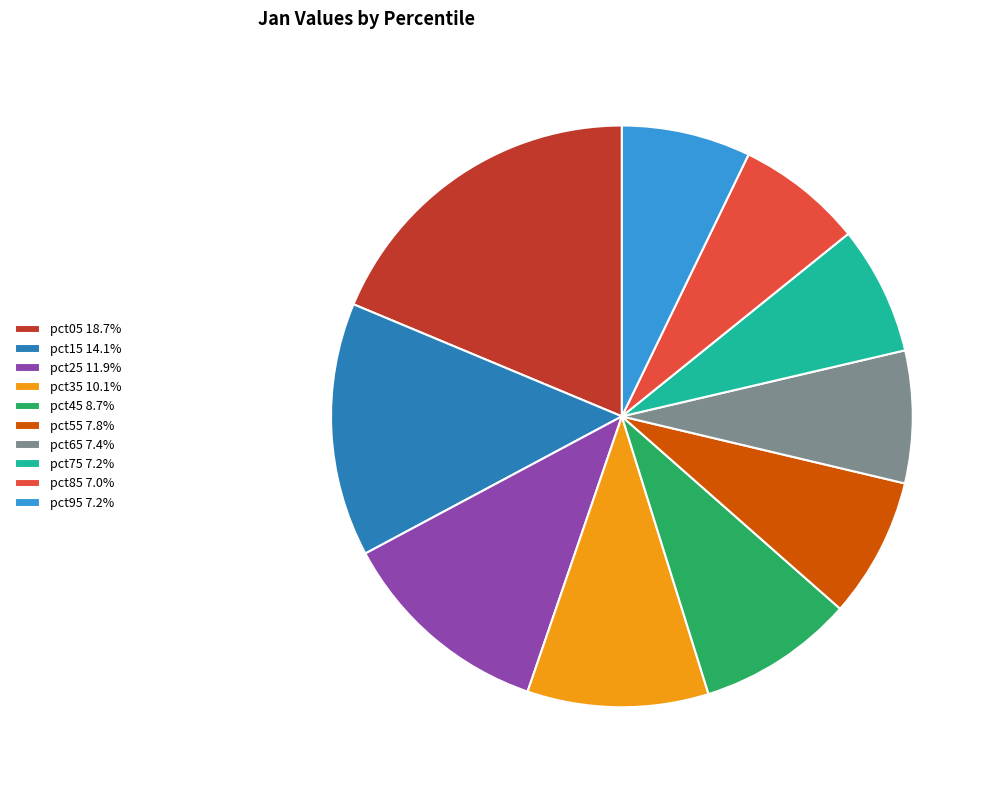

The pct85 slice represents 7% of the pie. True or false?

True